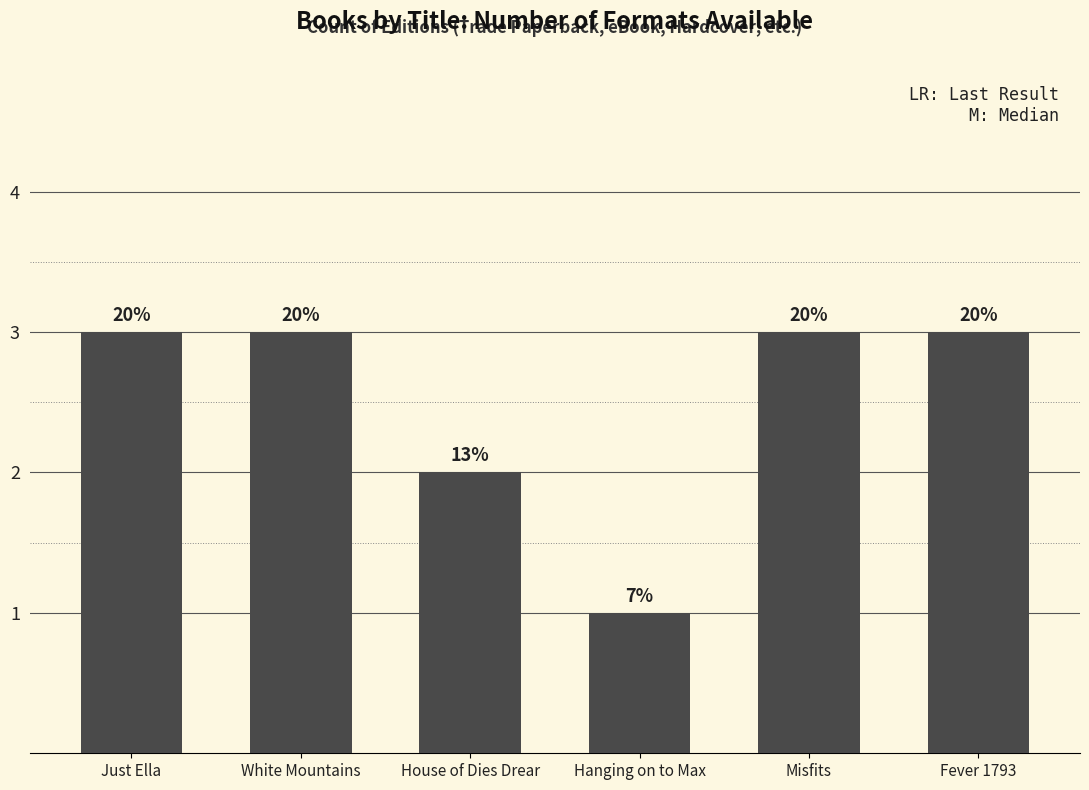

At which category does the chart reach its peak across all series?

Just Ella